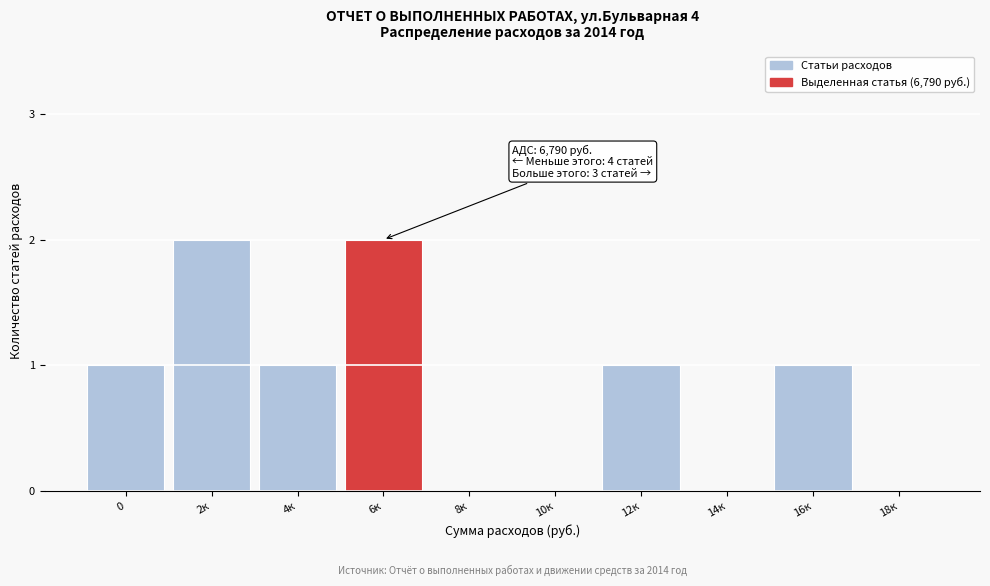

Reading left to right, extract all data points from this chart.

0=1	2к=2	4к=1	6к=2	8к=0	10к=0	12к=1	14к=0	16к=1	18к=0